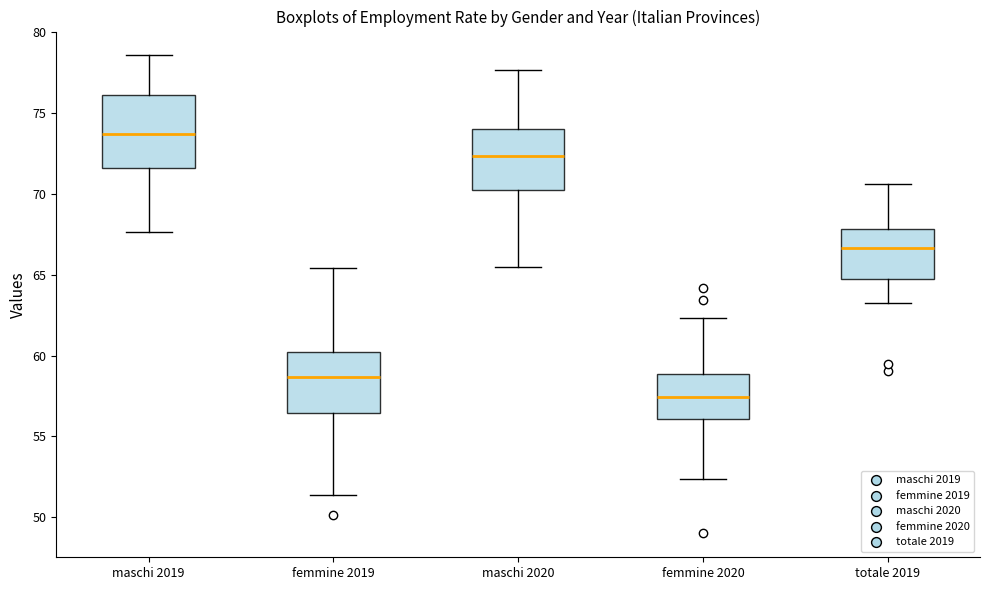

Where does the lower whisker of the box for femmine 2019 end on the y-axis? The values are not printed on the chart, so give them approximately, as read against the axis.

51.5